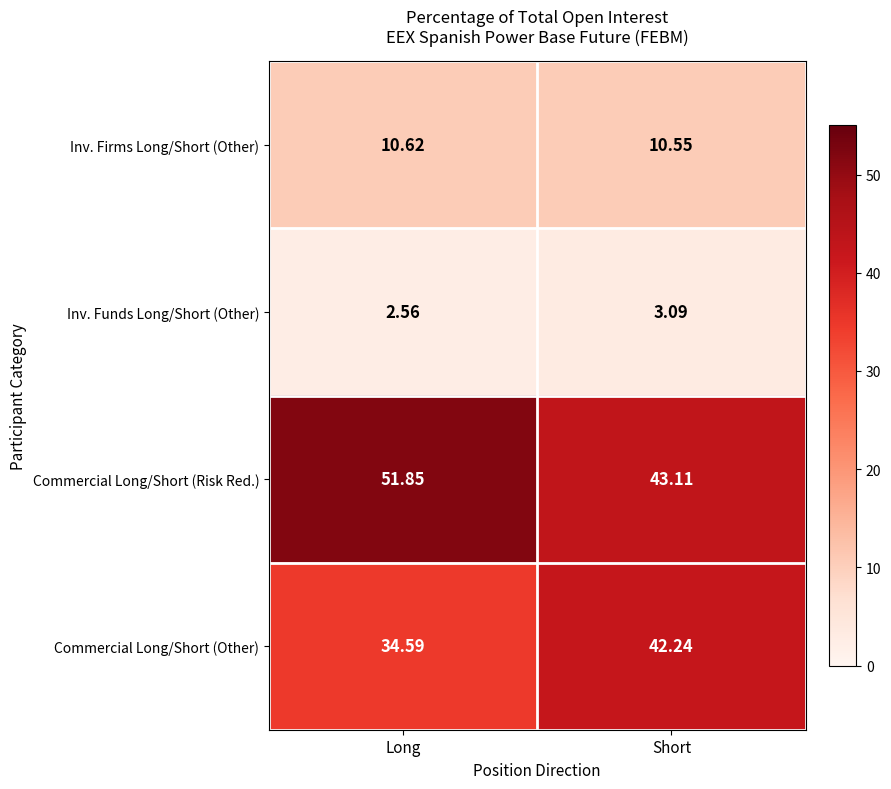

Which series has the largest total across all categories?

Commercial Long/Short (Risk Red.)